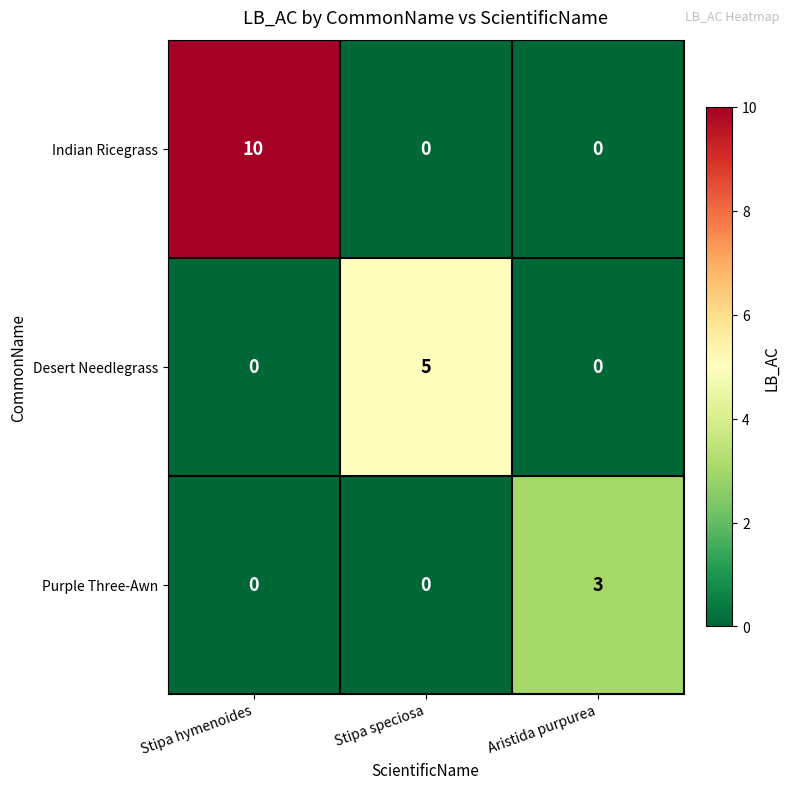

Rank the series by their maximum value, from lowest to highest.

Purple Three-Awn, Desert Needlegrass, Indian Ricegrass